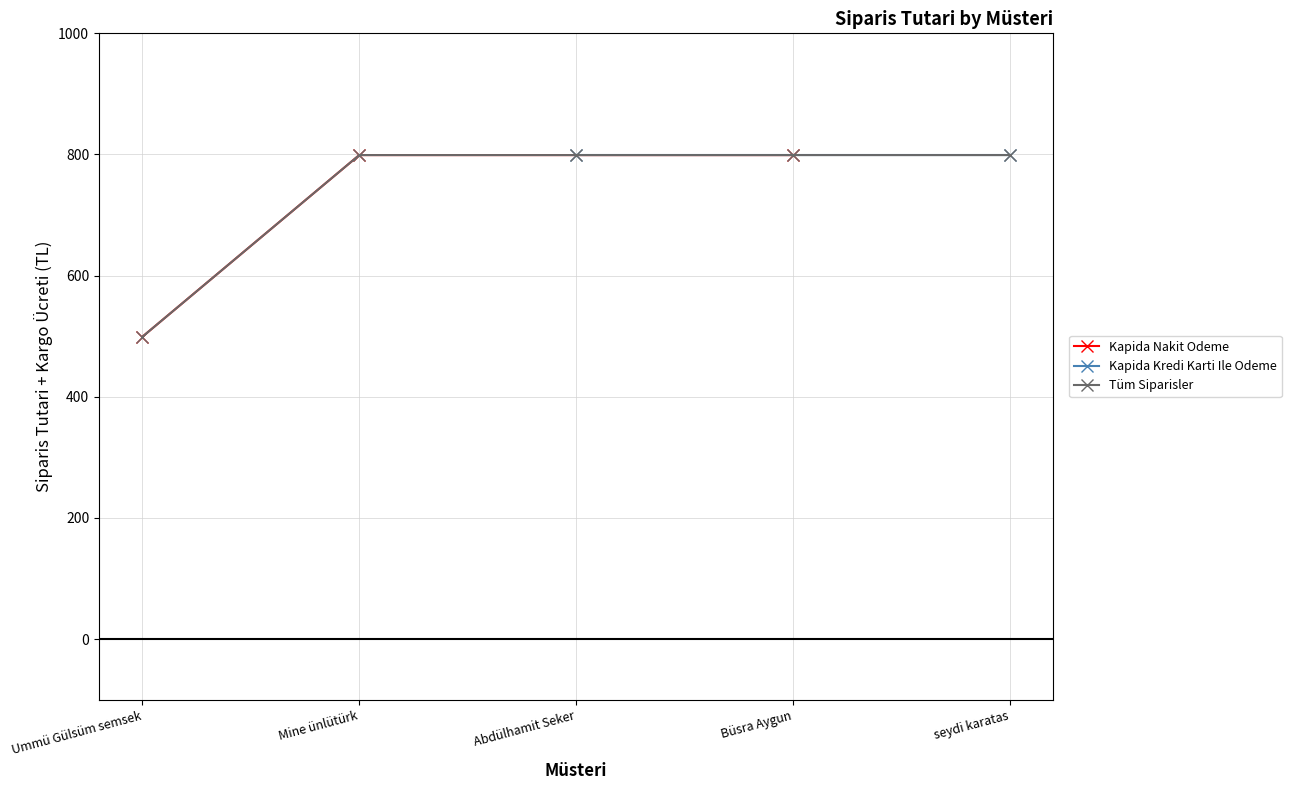

Is it true that Kapida Nakit Odeme equals 799 at Mine ünlütürk?

True